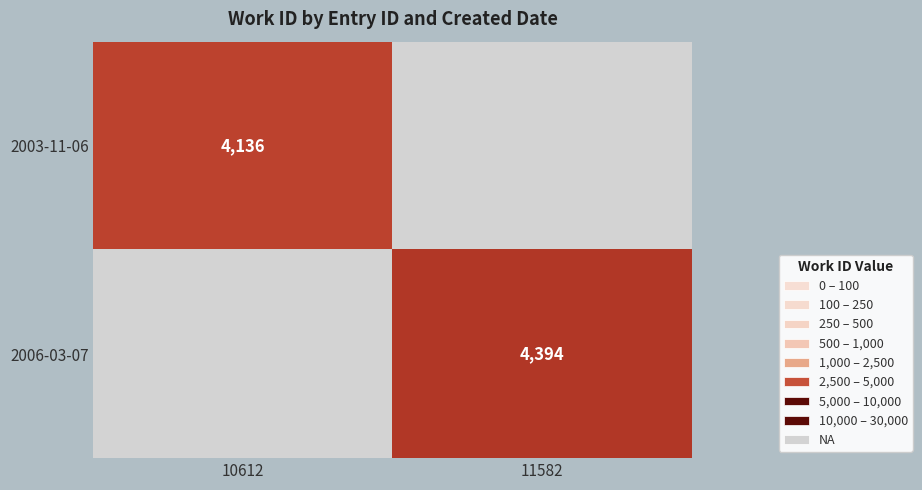

The value of 2006-03-07 at 11582 is 4394. True or false?

True